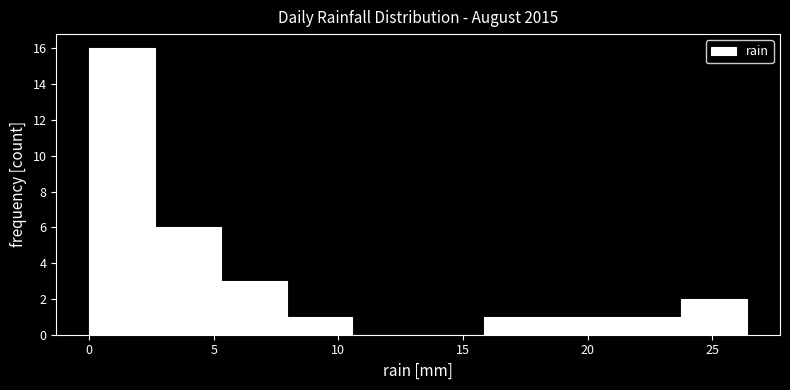

Which range on the x-axis has the tallest bar?

0.0 to 2.5